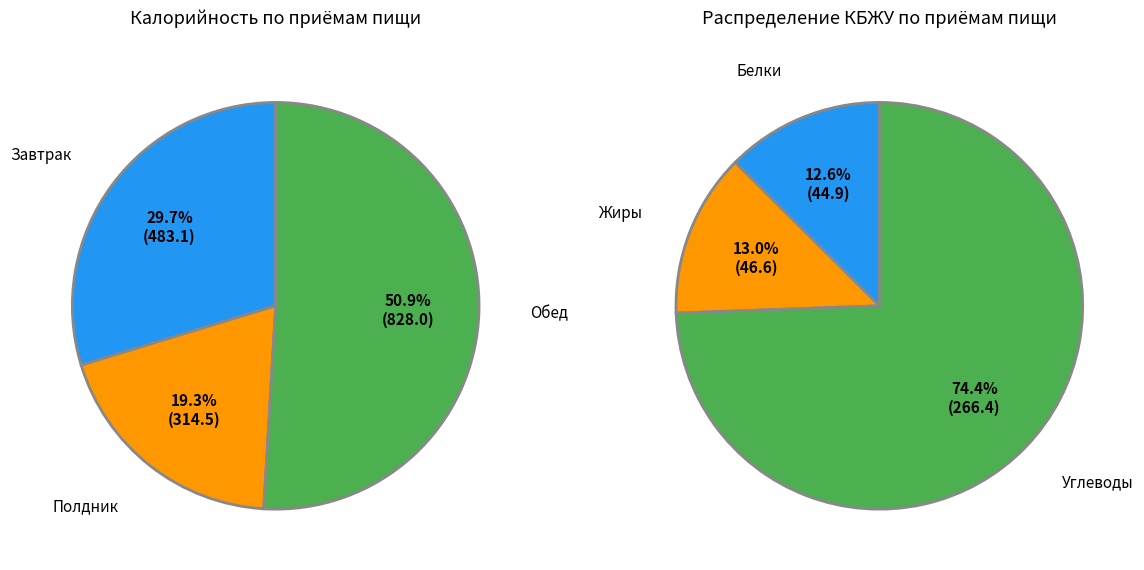

What is the change in value from Завтрак to Обед?

+344.9